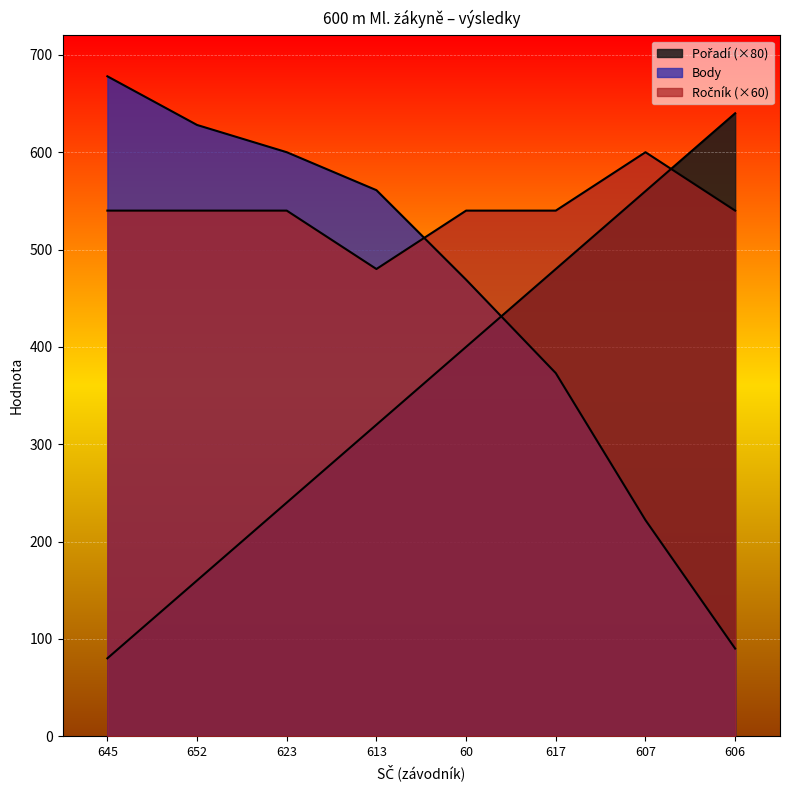

At which label does Body reach its peak?

645